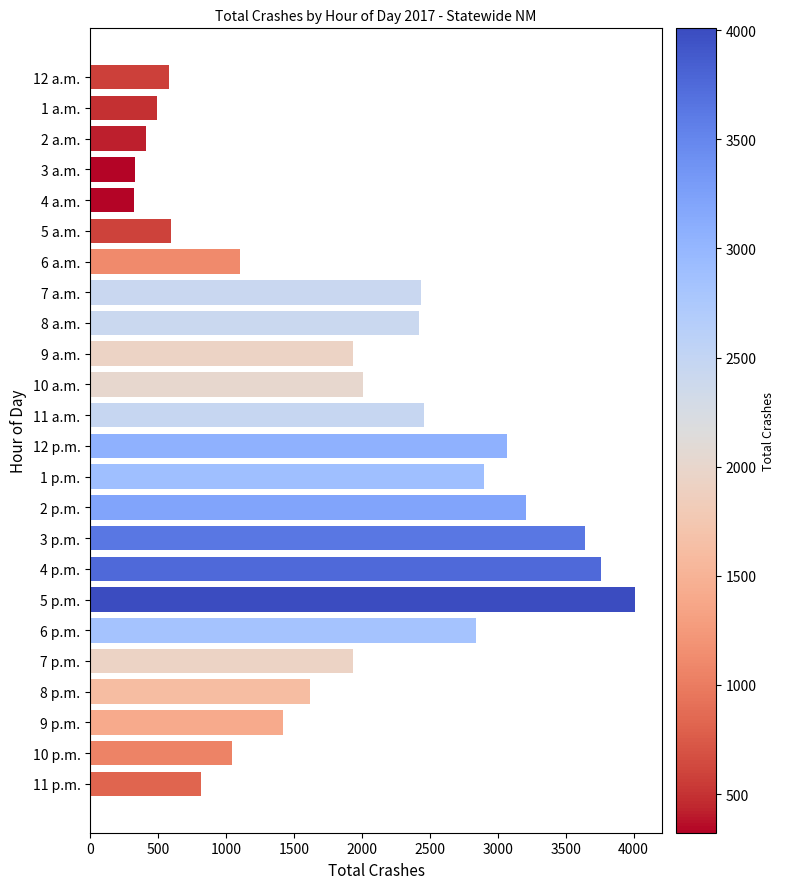

How many data points does each series have?

24